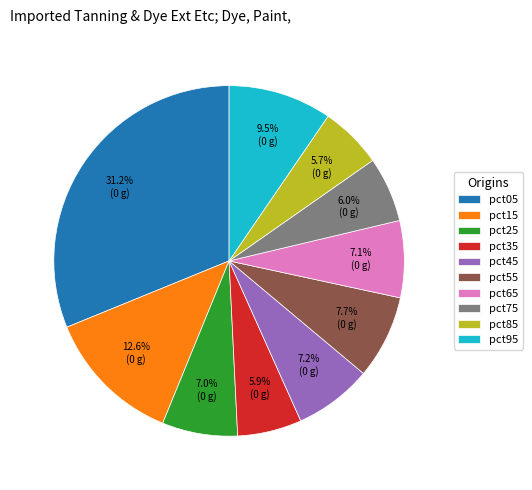

To the nearest percent, what is the difference between the pct55 and pct35 slice percentages?

2%